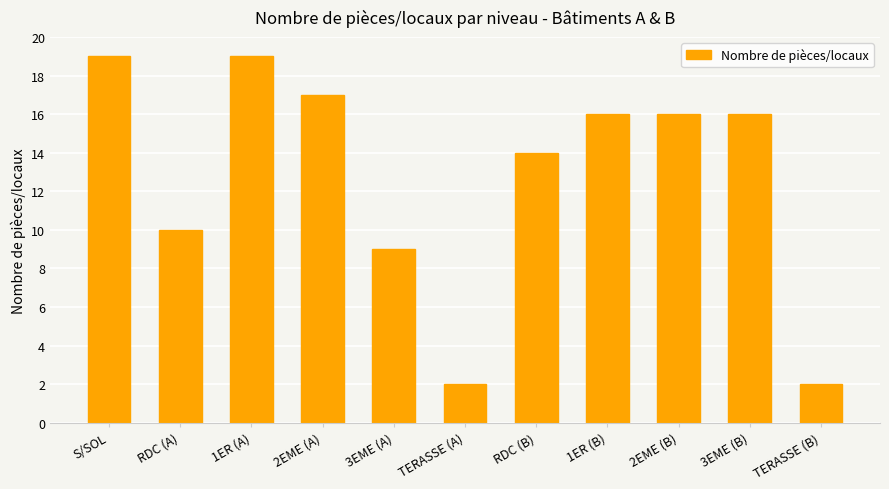

What is the value of the 1st bar from the left?

19